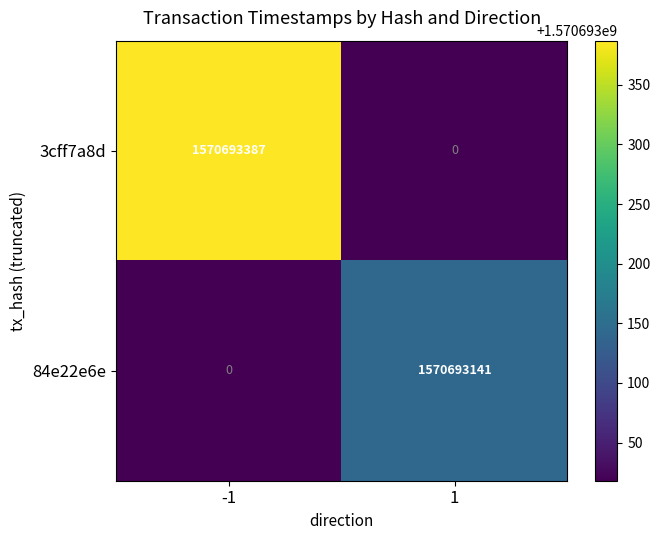

What is the greatest value displayed?

1570693387